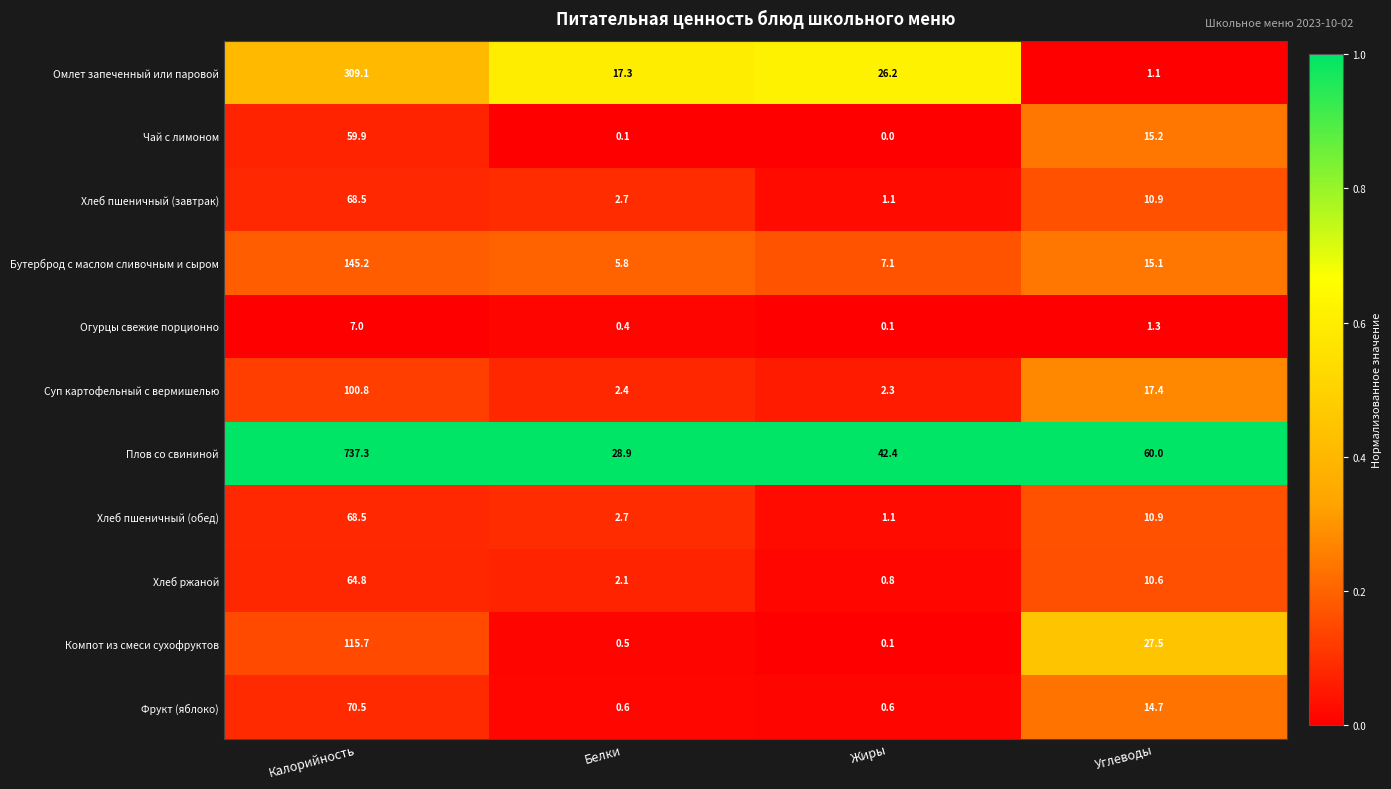

At which label is Хлеб пшеничный (обед) closest to 34?

Углеводы